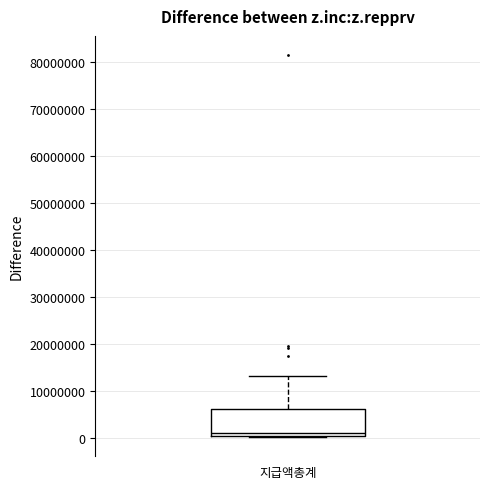

Read this box plot against the y-axis: the position of the median line, the range covered by the box, and the ends of both whiskers. The values are not printed on the chart, so give them approximately, as read against the axis.

median 1000000, box 0 to 6000000, whiskers 0 (just below the box's lower edge) to 13000000